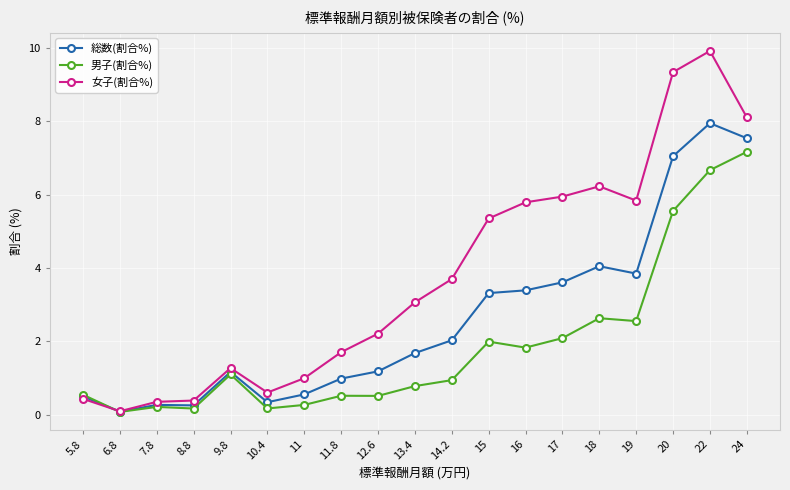

At which category does 総数(割合%) reach its first local valley?

6.8